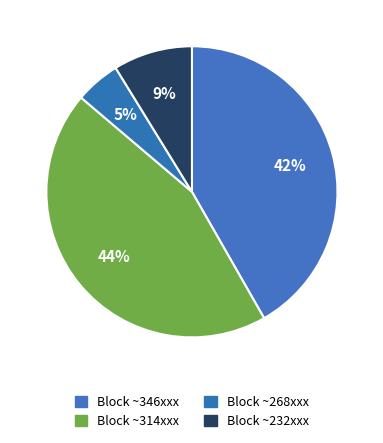

How many segments does this pie chart have?

4